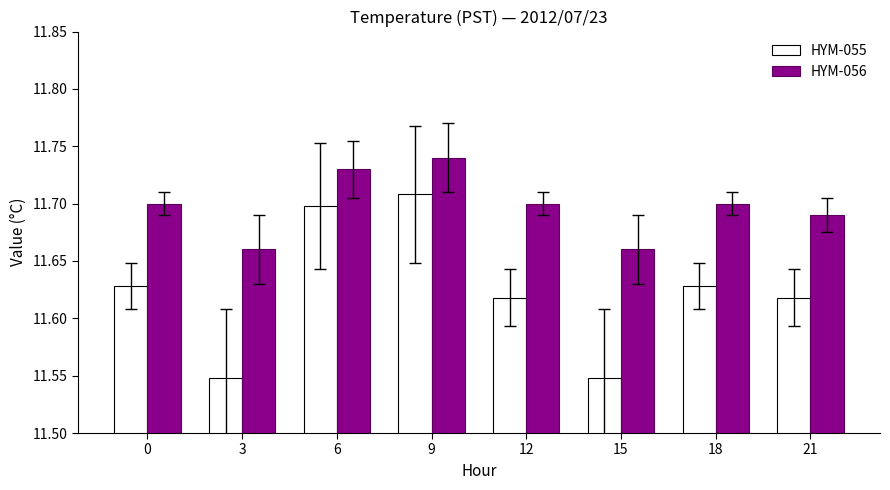

At 18, list the series in order from largest to smallest.

HYM-056, HYM-055